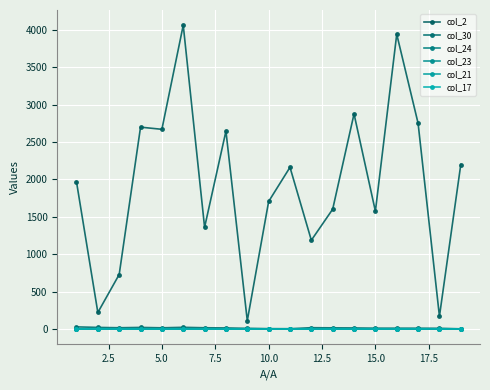

What are all the series names shown in the legend?

col_2, col_30, col_24, col_23, col_21, col_17